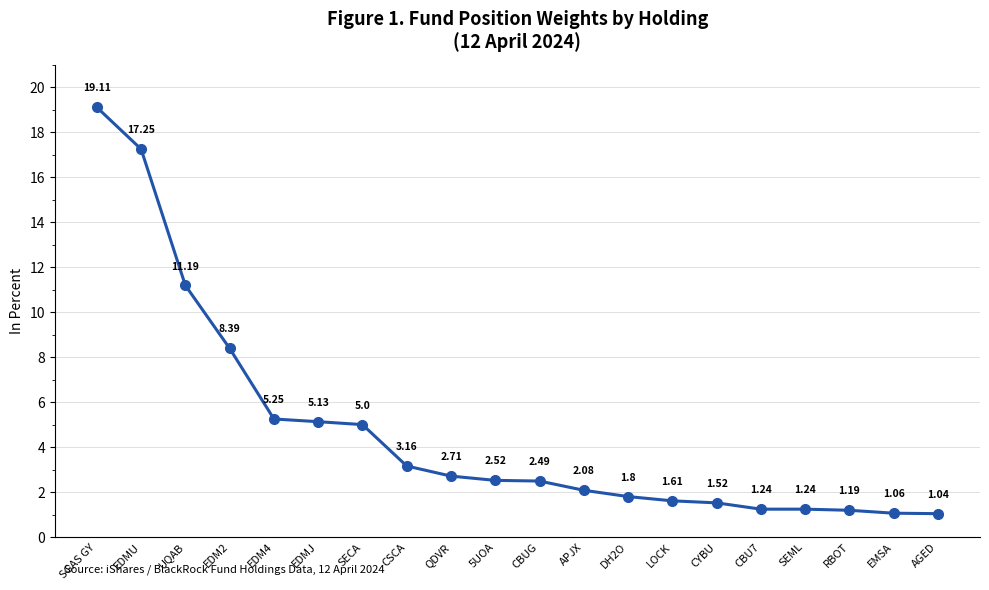

How many data points are above 2?

12